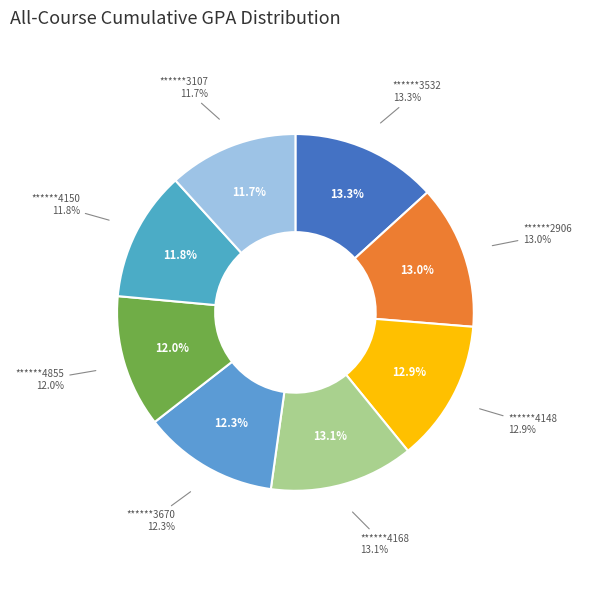

How many slices are in this pie chart?

8